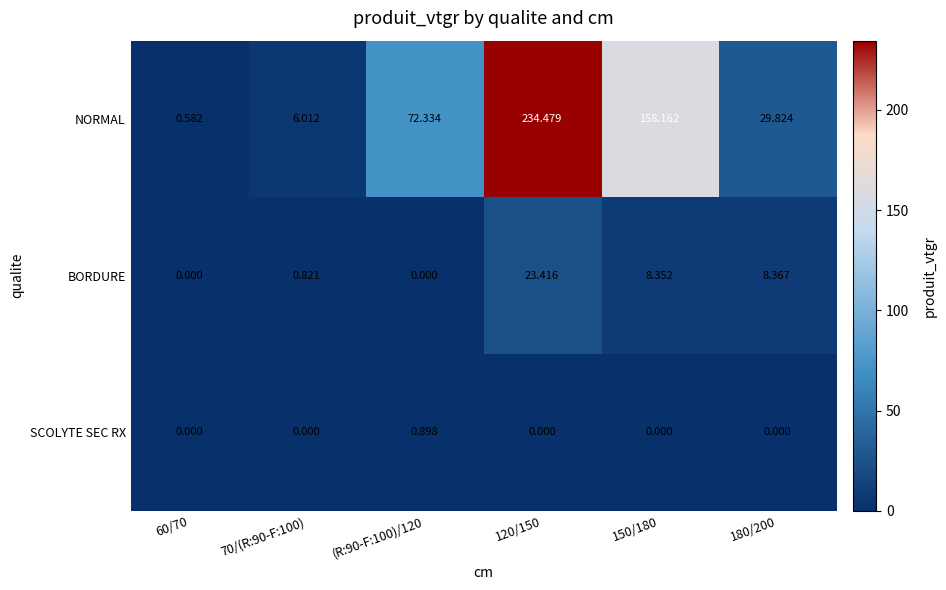

Which series has the largest range (max minus min)?

NORMAL